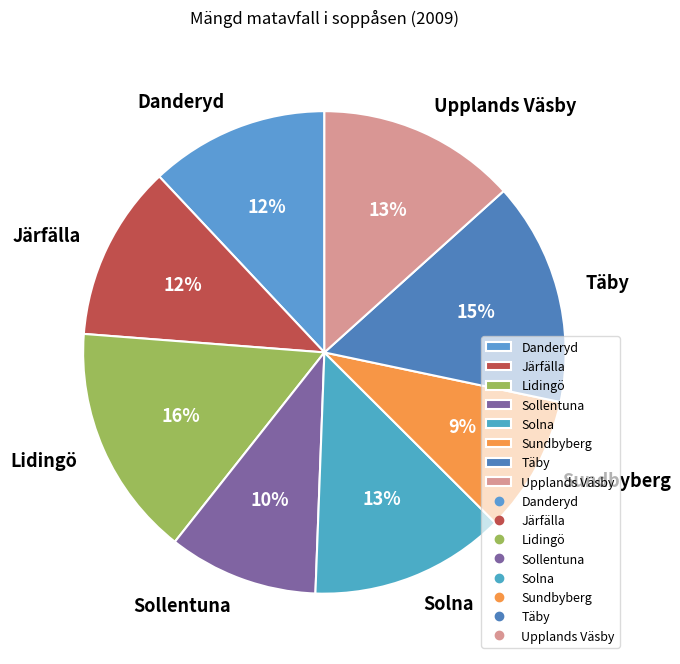

What is the smallest slice in the pie chart?

Sundbyberg